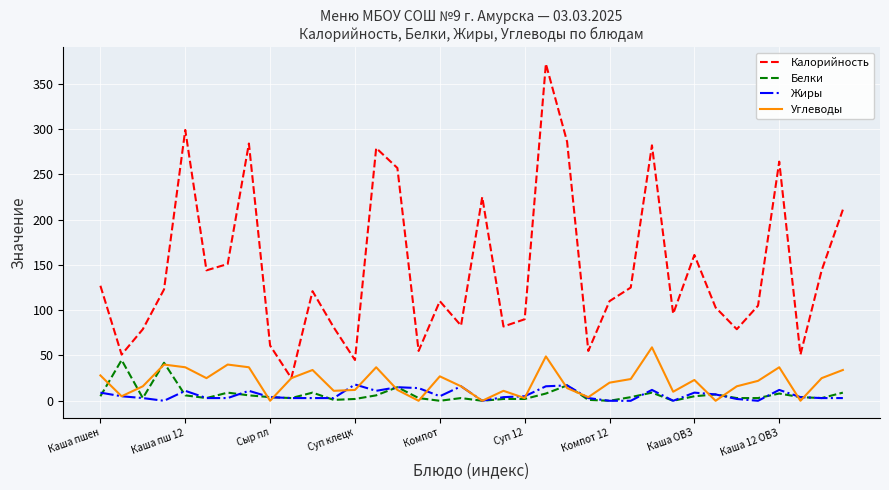

What is the maximum value shown in the chart?

372